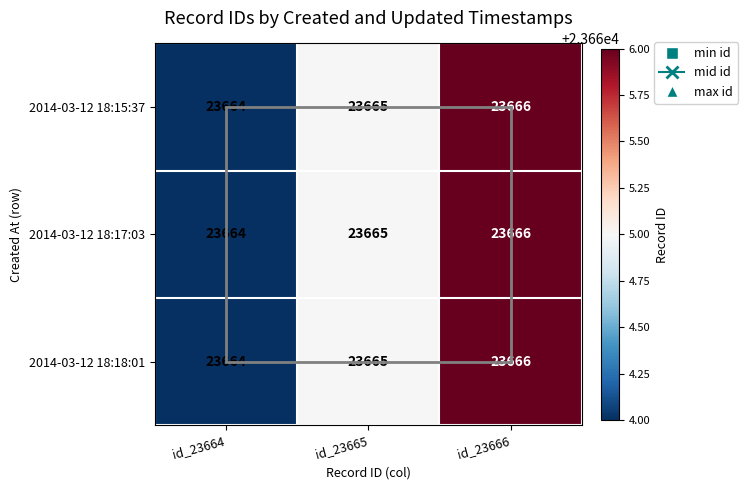

List the labels in order of 2014-03-12 18:17:03 value, smallest first.

id_23664, id_23665, id_23666